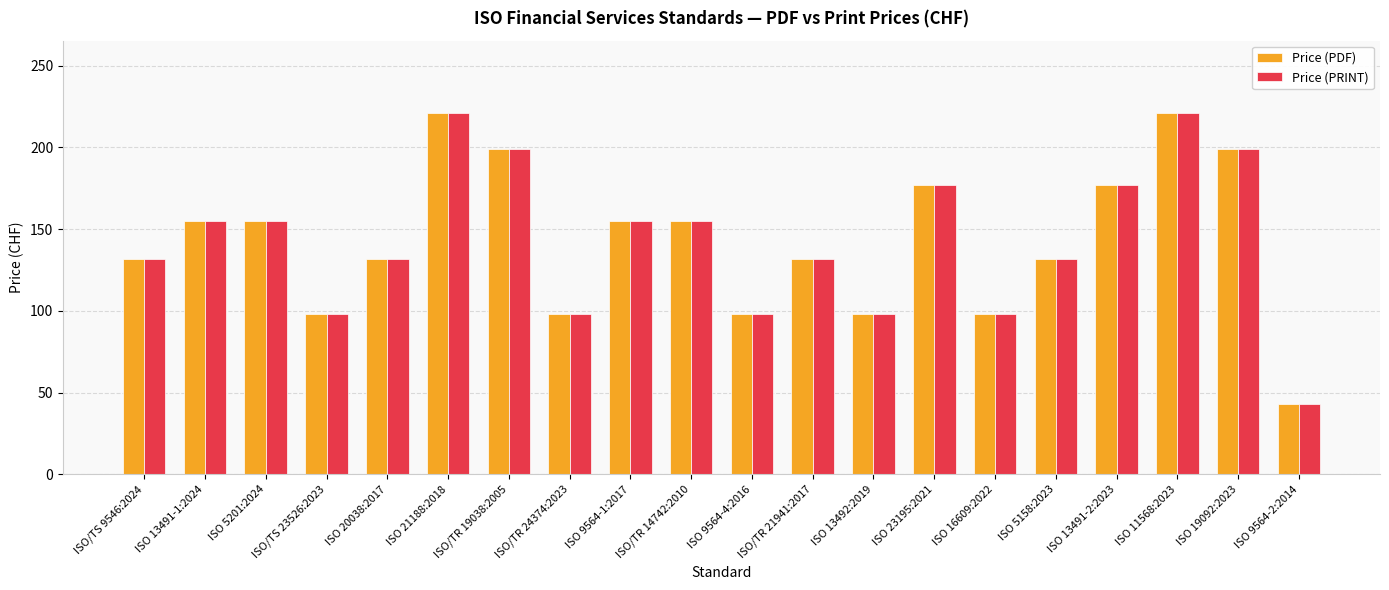

What is the total value across all series at ISO 20038:2017?

264